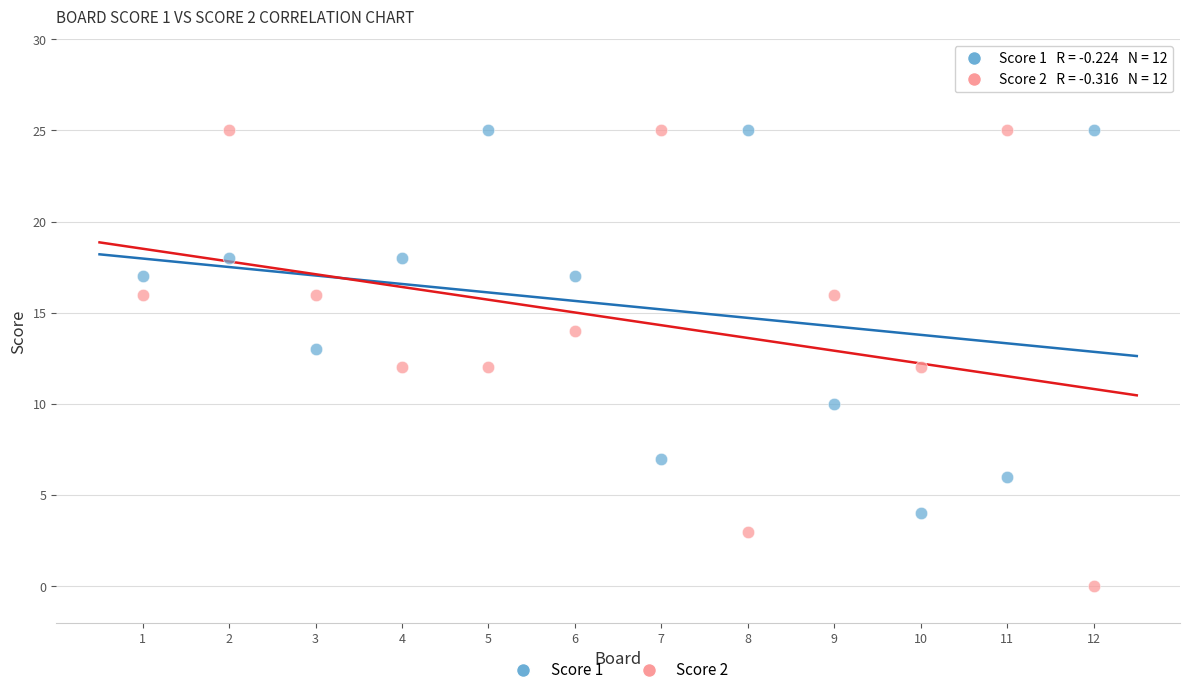

Across all data points, what is the range of Y values (max minus min)?

25